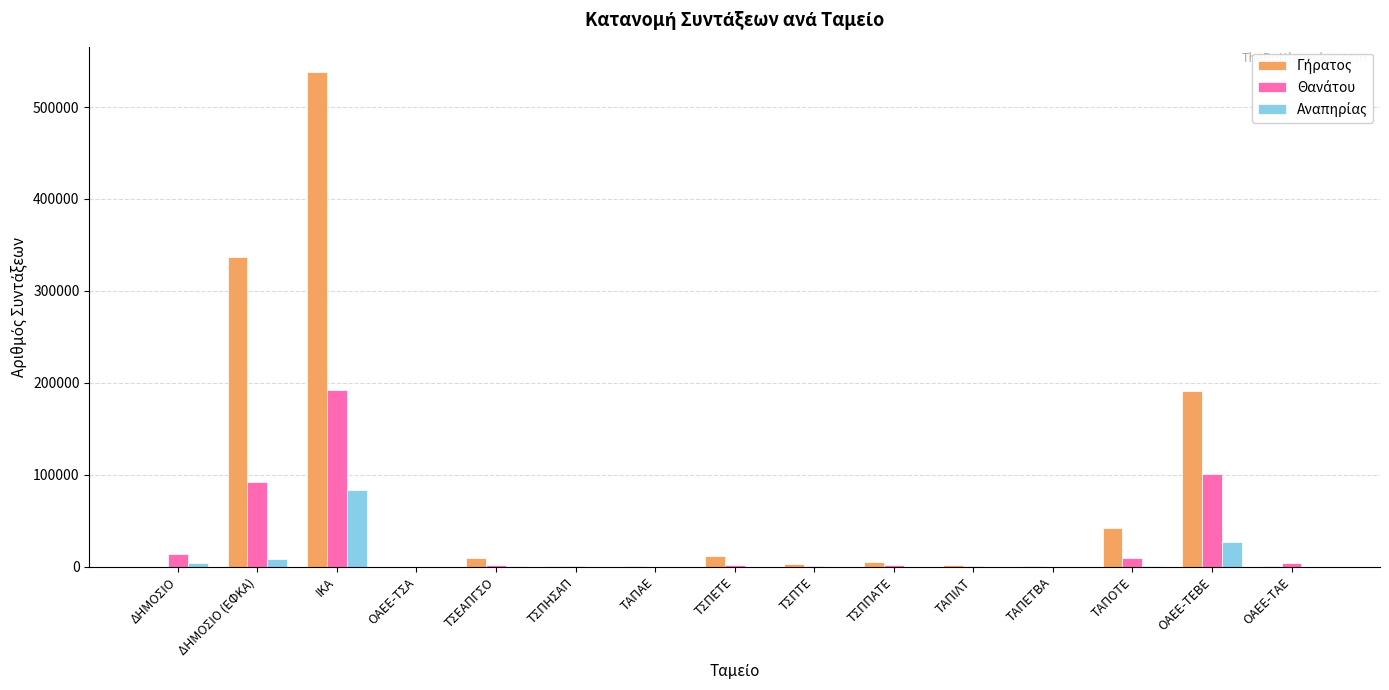

What is the greatest value displayed?

538629